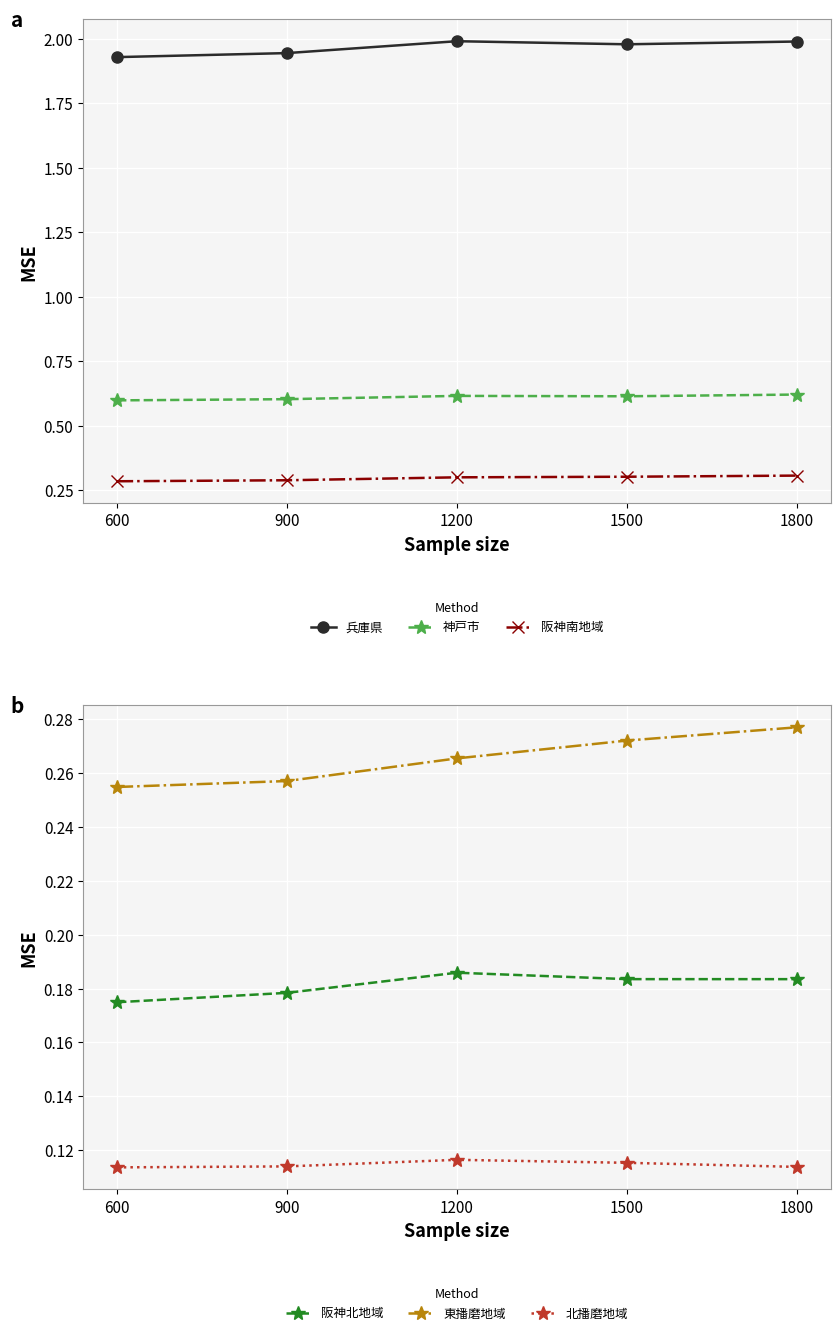

How many interior local peaks does the 北播磨地域 series have?

1